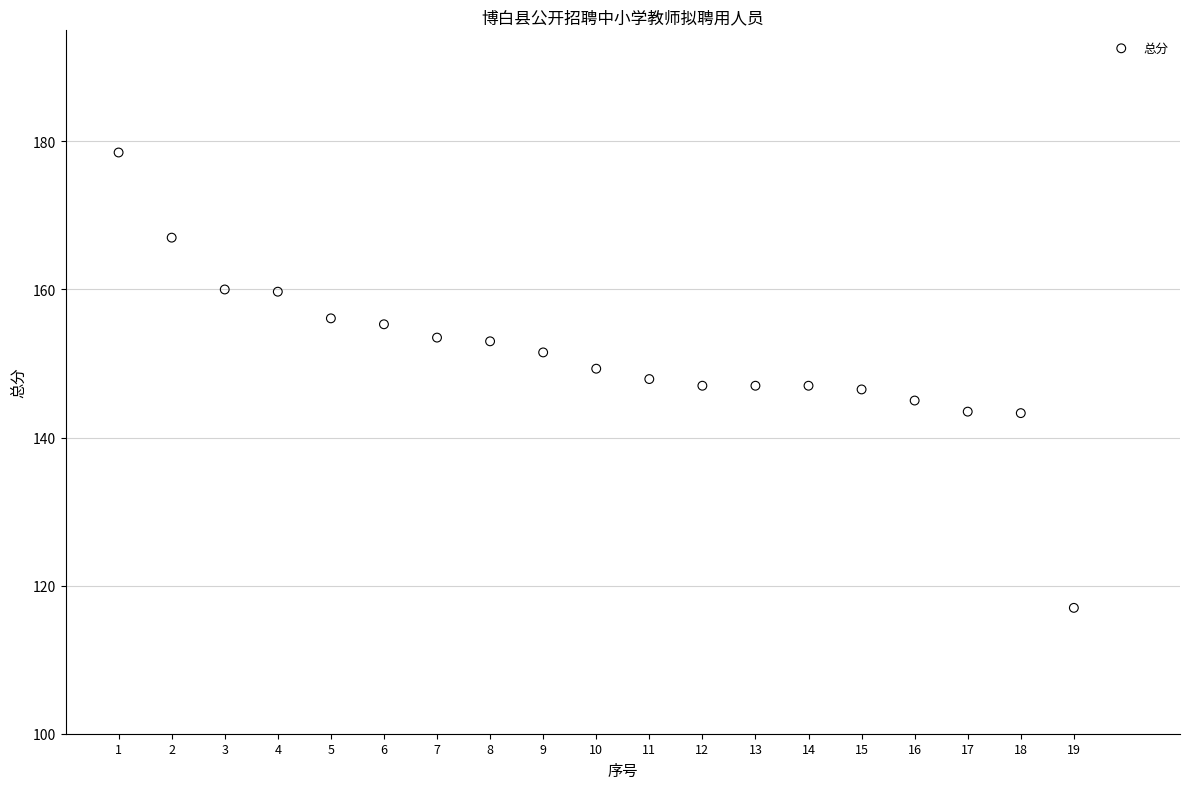

What is the range of X values (max minus min)?

18.0